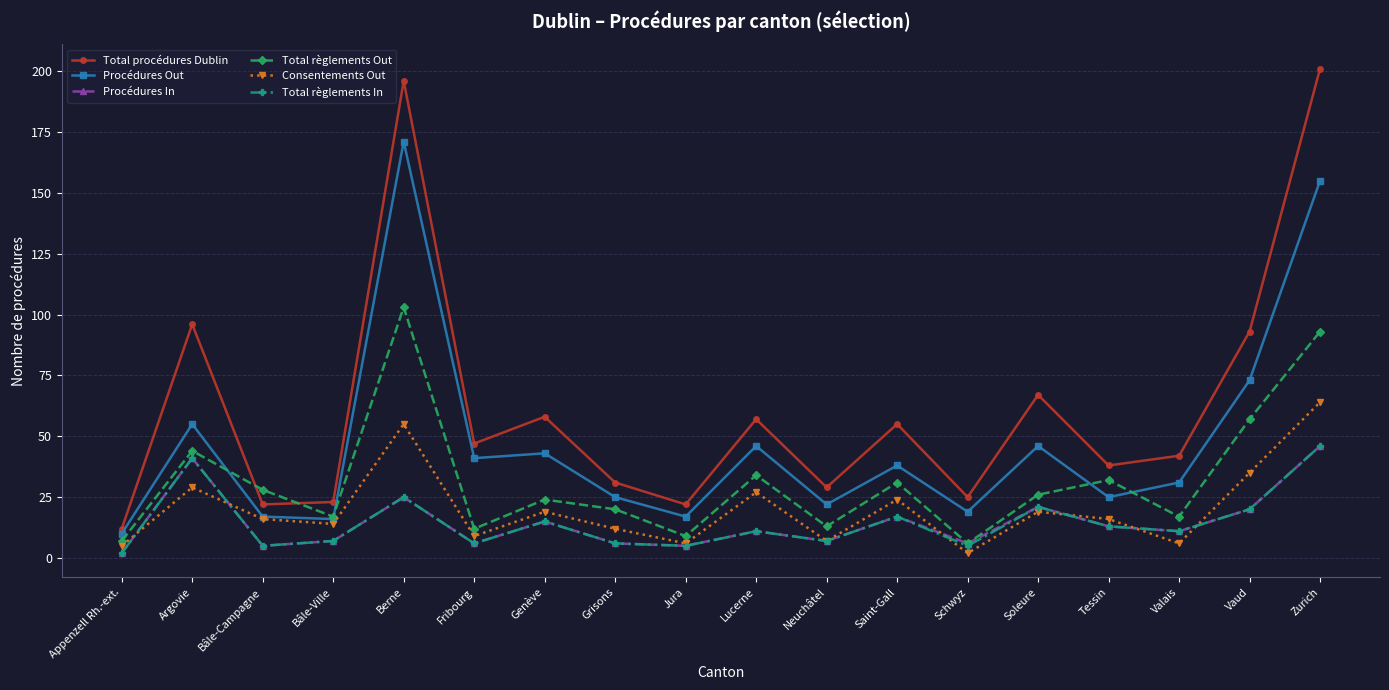

What is the difference between the maximum and minimum values in the Total règlements Out series?

97